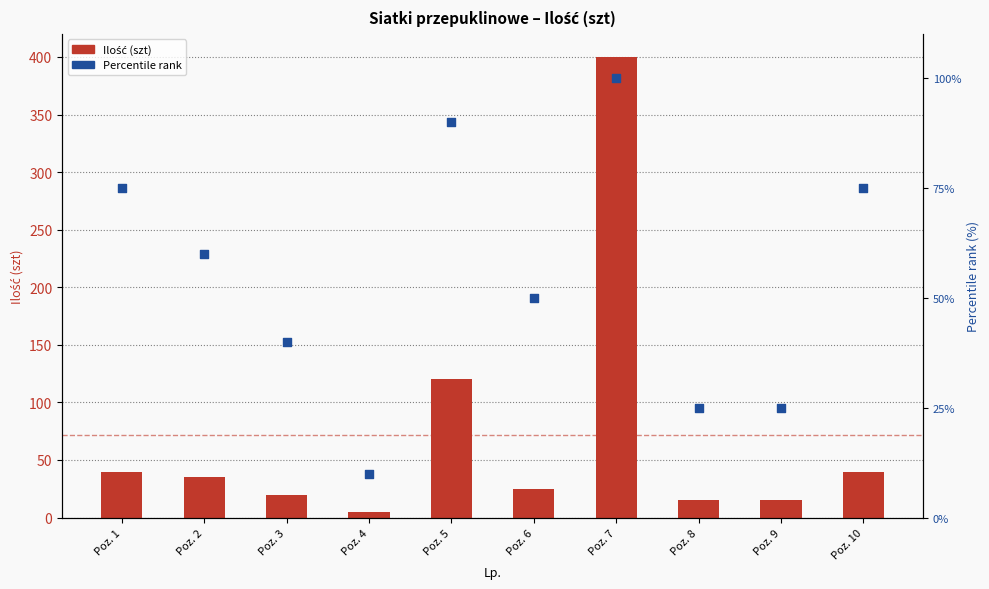

Is the value of Ilość (szt) at Poz. 7 greater than the value of Percentile rank at Poz. 8?

Yes